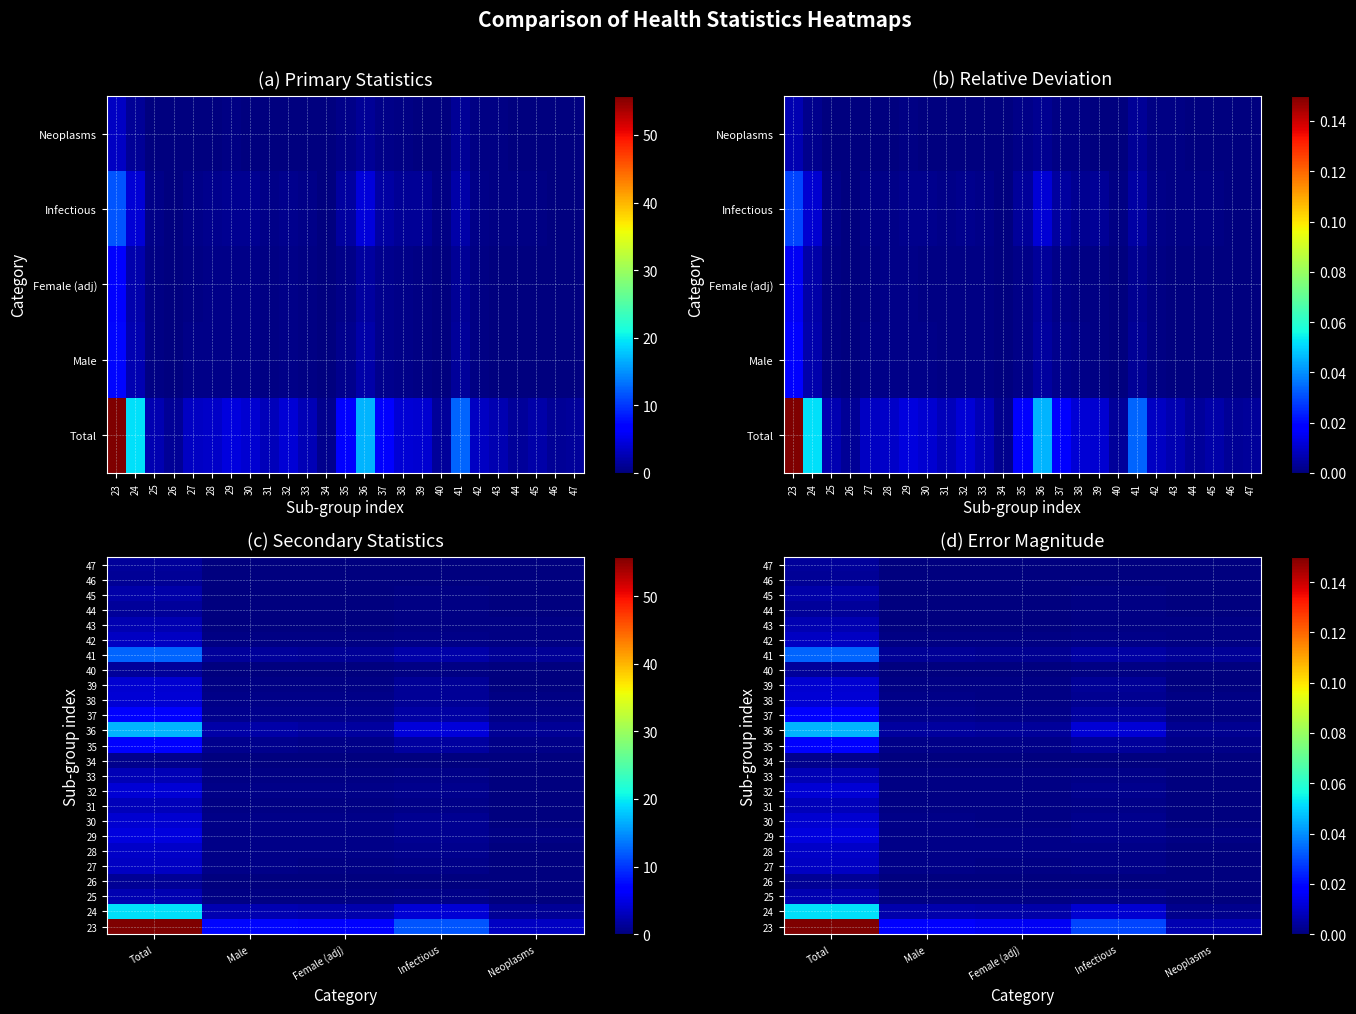

At how many categories does at least one series exceed 0?

5